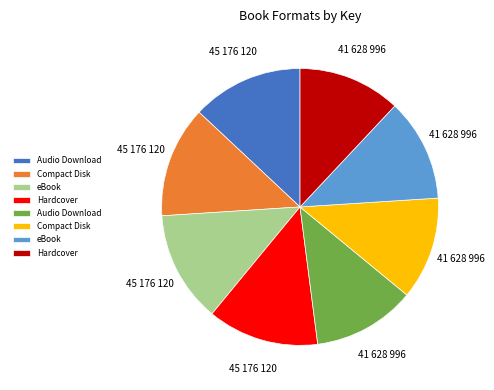

Does any single category account for the majority?

No